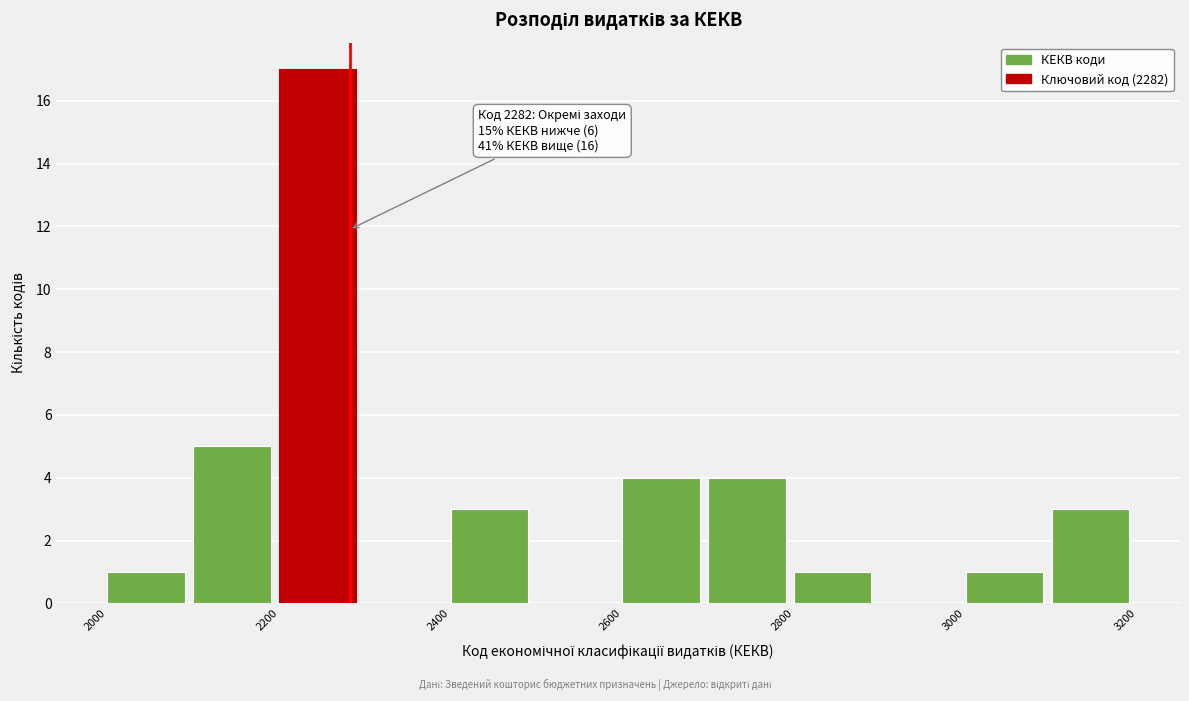

Which range on the x-axis has the tallest bar?

2200 to 2300